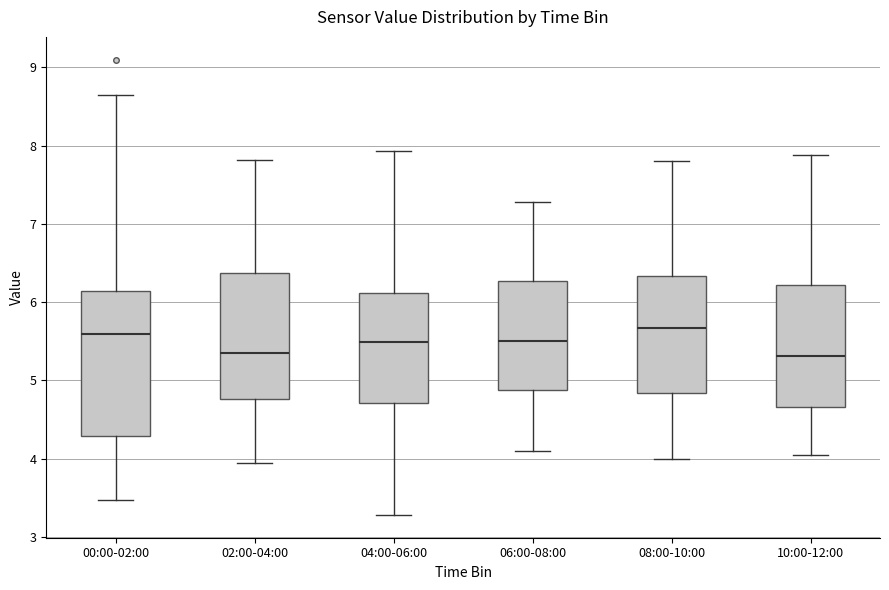

Reading left to right, read every box against the y-axis: the position of its median line, the range the box covers, and the ends of its whiskers. The values are not printed on the chart, so give them approximately, as read against the axis.

00:00-02:00: median 5.6, box 4.3 to 6.1, whiskers 3.5 to 8.7
02:00-04:00: median 5.4, box 4.8 to 6.4, whiskers 4.0 to 7.8
04:00-06:00: median 5.5, box 4.7 to 6.1, whiskers 3.3 to 7.9
06:00-08:00: median 5.5, box 4.9 to 6.3, whiskers 4.1 to 7.3
08:00-10:00: median 5.7, box 4.8 to 6.3, whiskers 4.0 to 7.8
10:00-12:00: median 5.3, box 4.7 to 6.2, whiskers 4.1 to 7.9